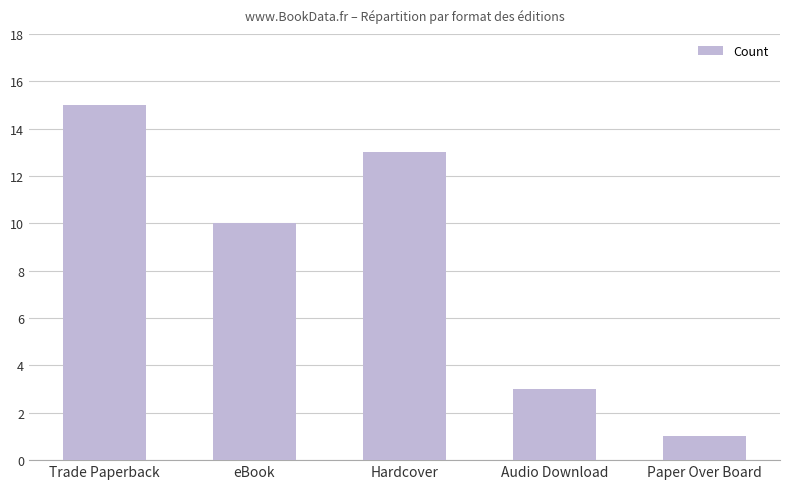

Is it true that the value at Paper Over Board is 2?

False